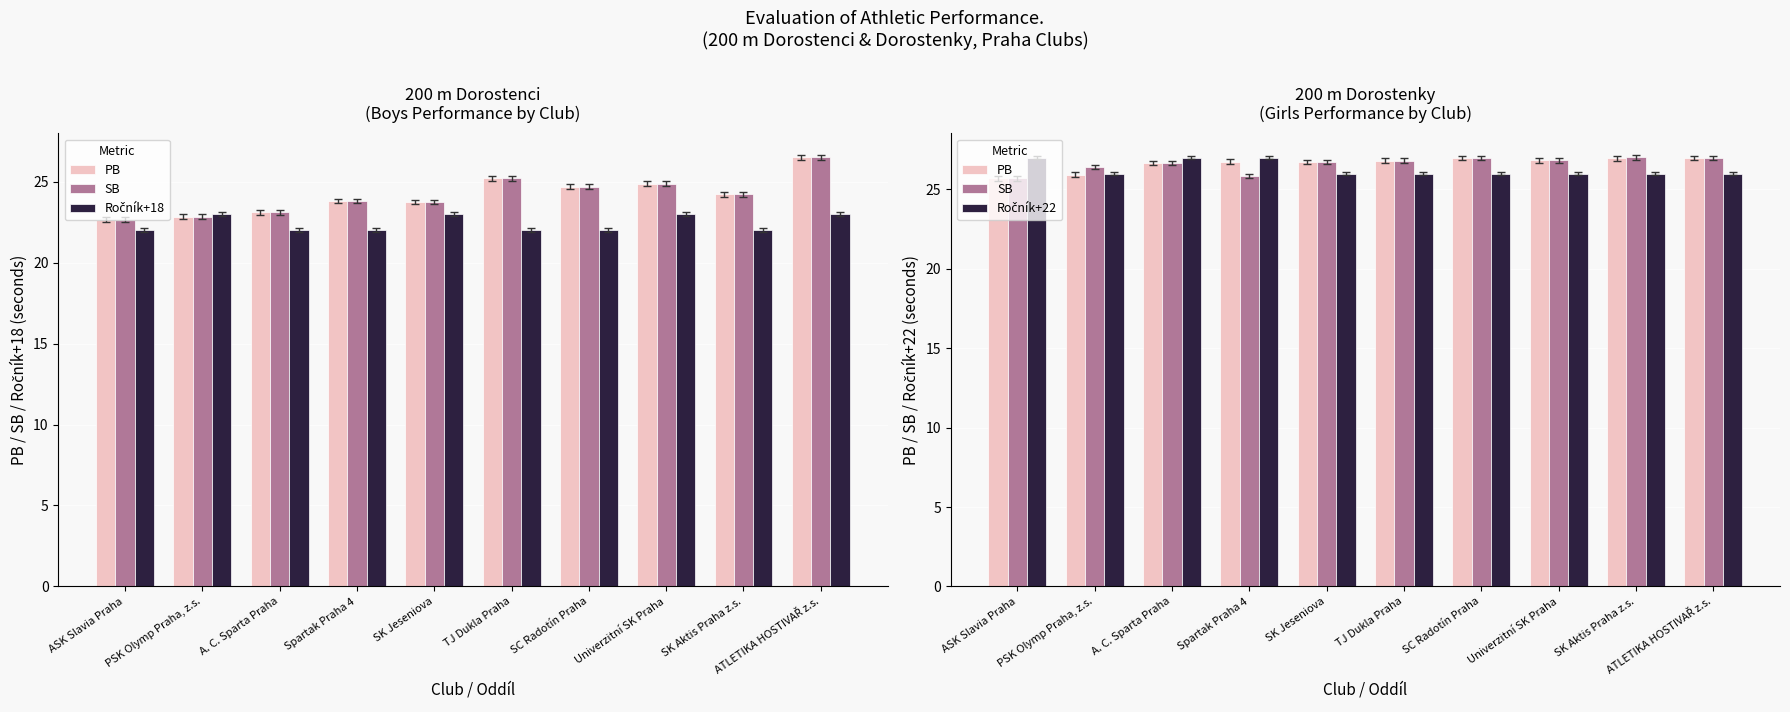

What position from the left is PSK Olymp Praha, z.s.?

2